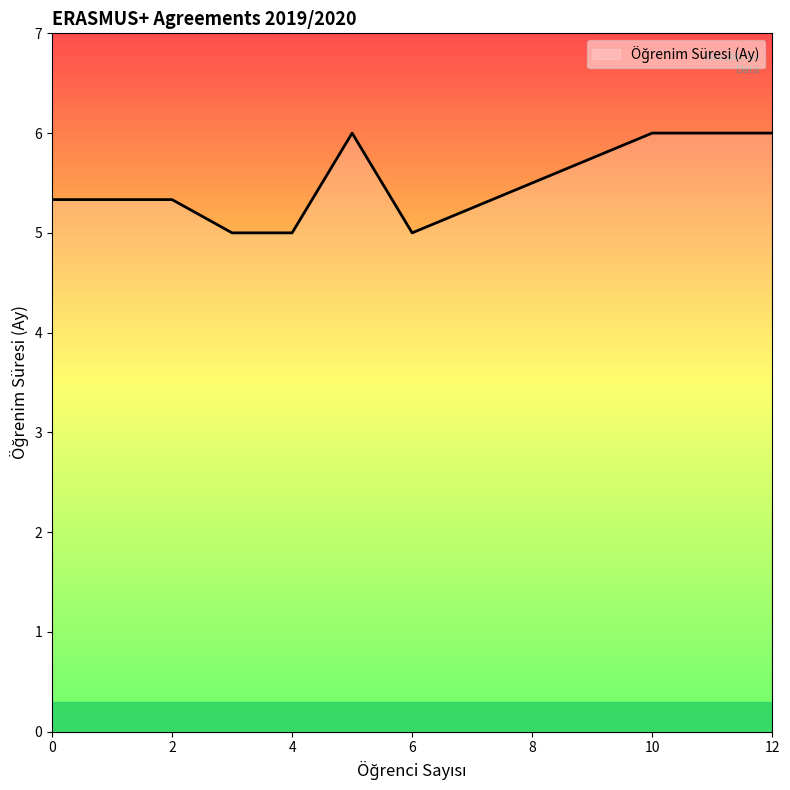

True or false: the data has more than 2 interior local peaks.

False